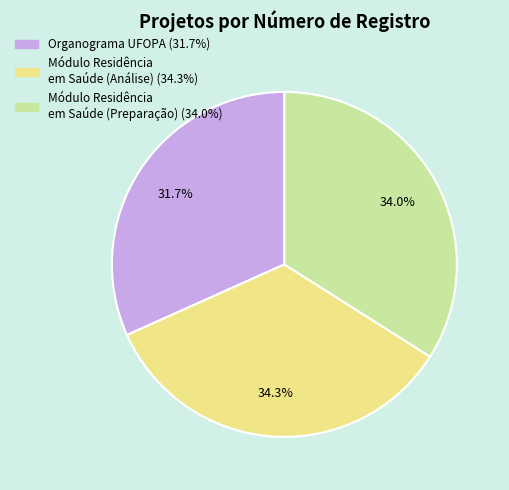

What is the smallest slice in the pie chart?

Organograma UFOPA